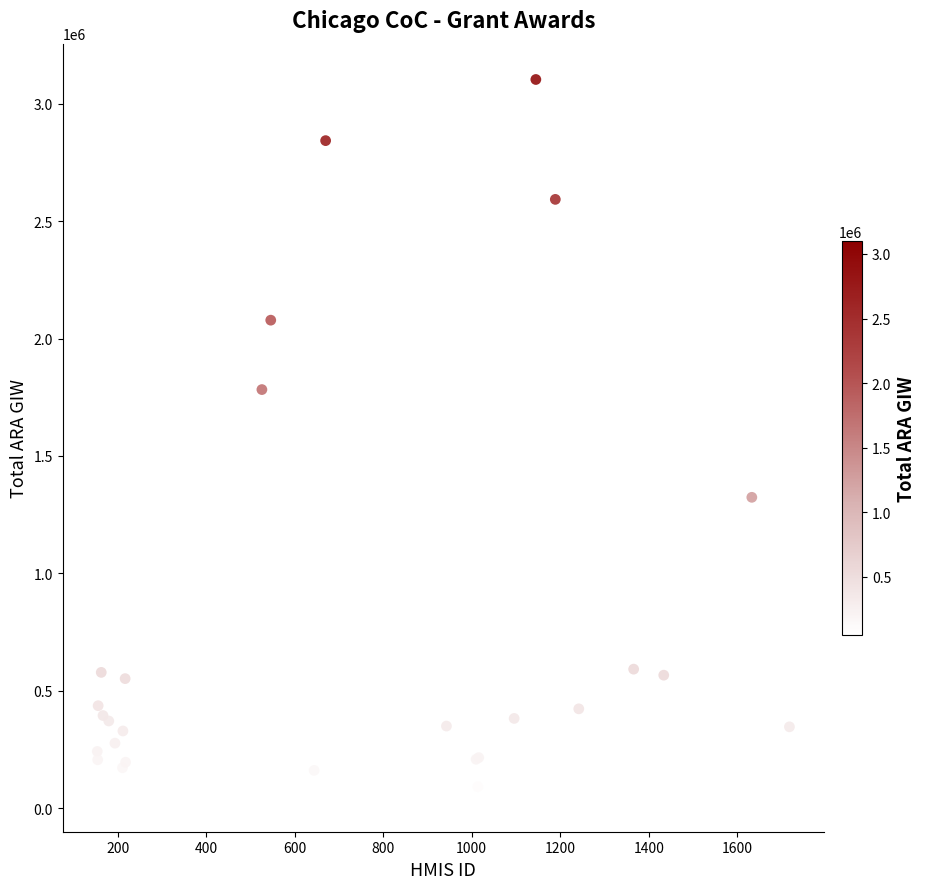

What Y value in the scatter plot is closest to 1577888?

1782672